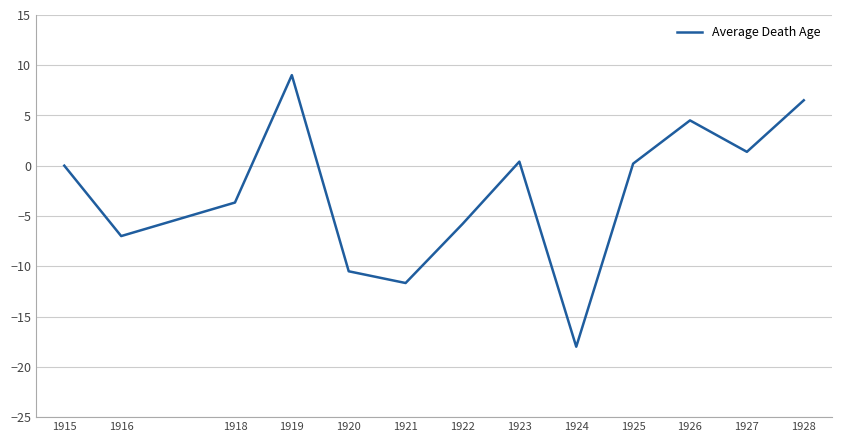

What is the difference between the maximum and minimum values?

27.0